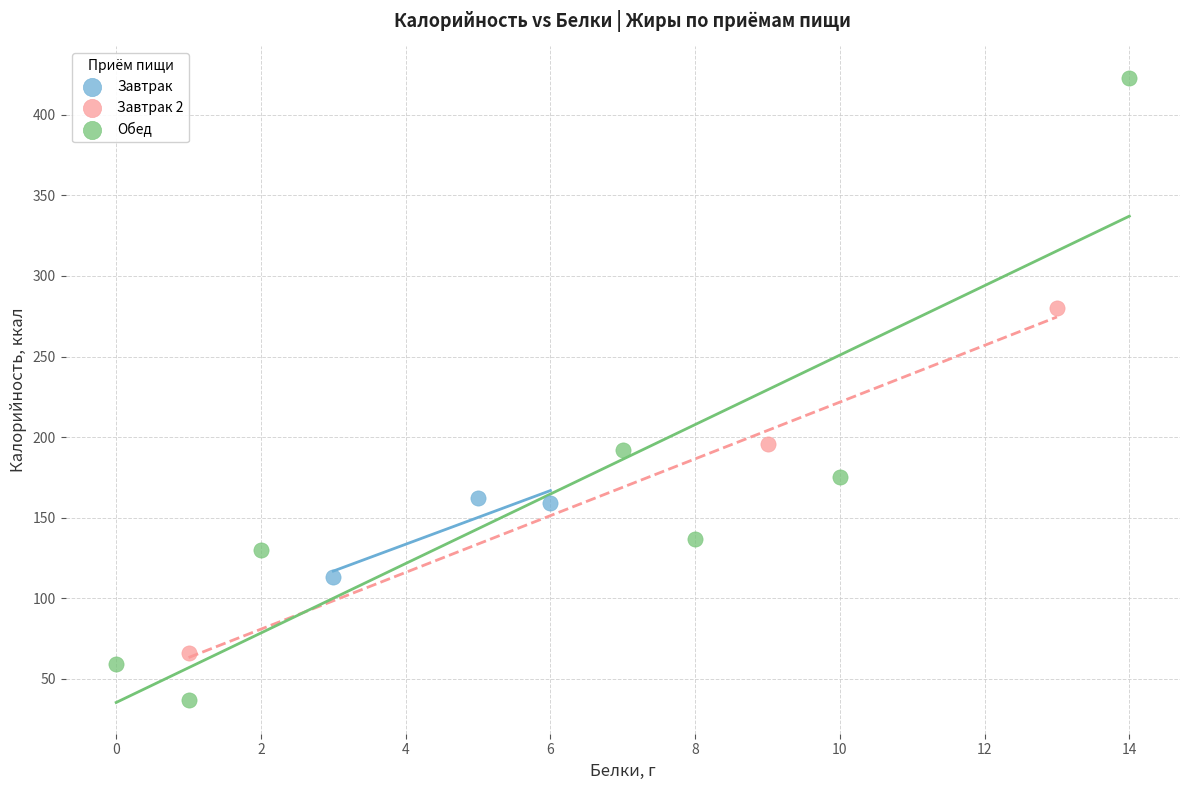

What are all the series names shown in the legend?

Завтрак, Завтрак 2, Обед